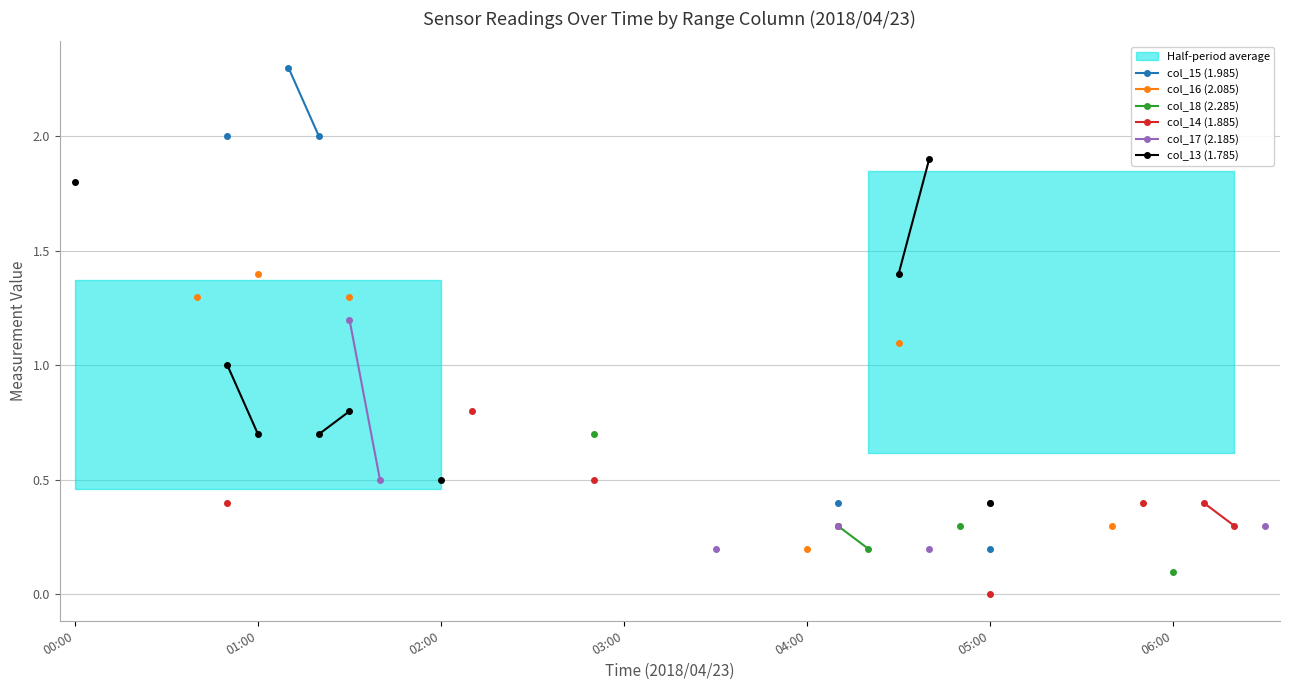

What is the highest value of the col_13 (1.785) series?

1.9